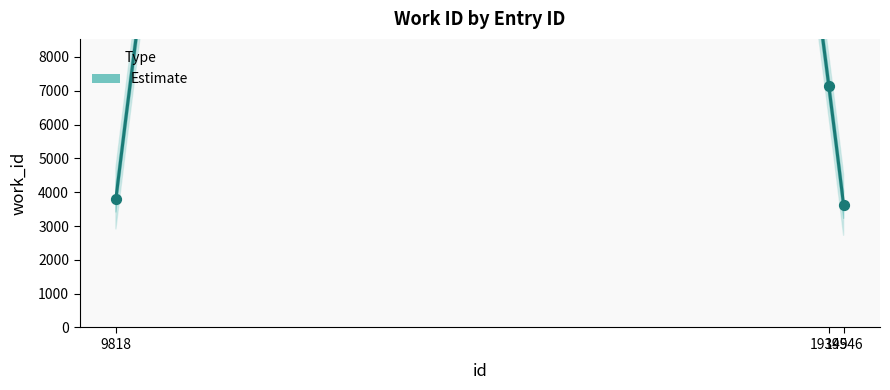

Which has a higher value, 19546 or 9818?

9818